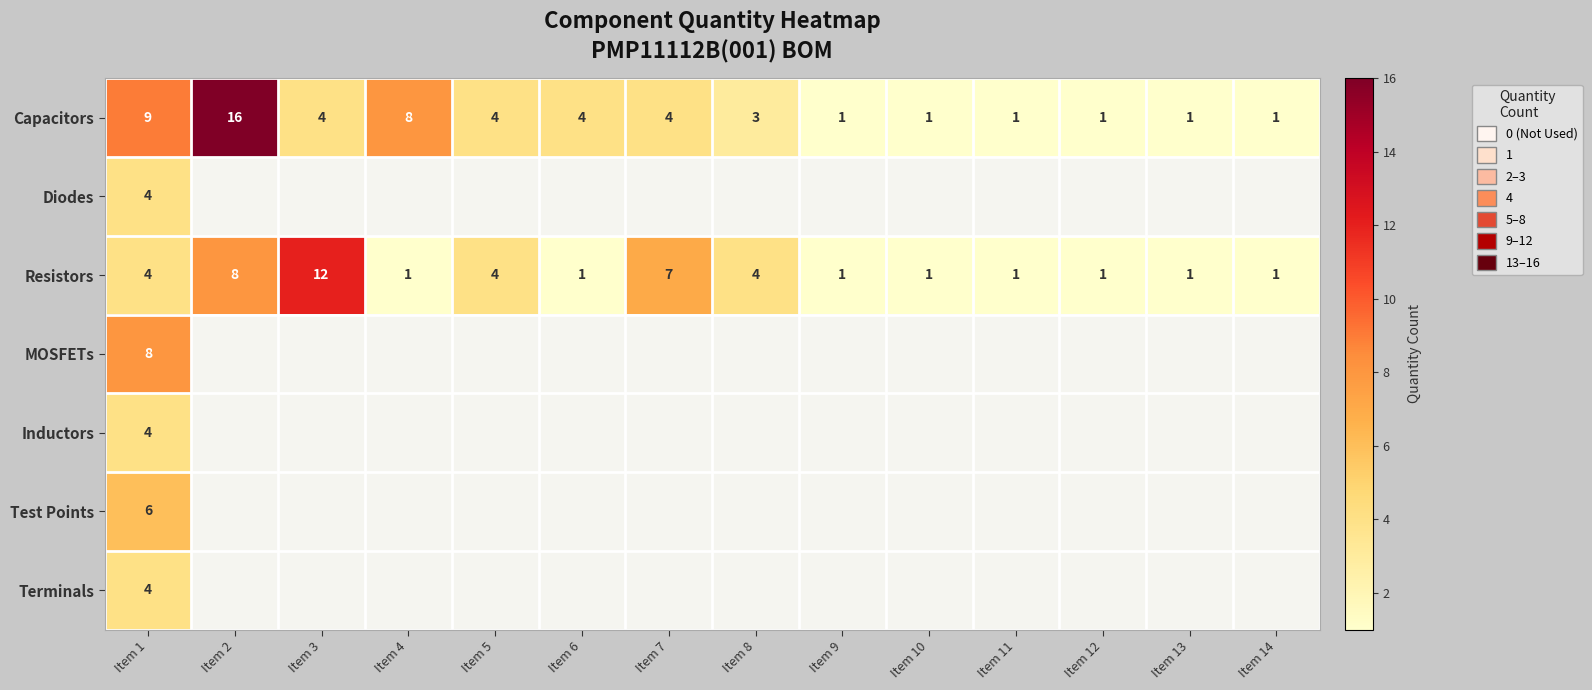

What is the approximate value of Resistors at Item 2, to the nearest 10?

10